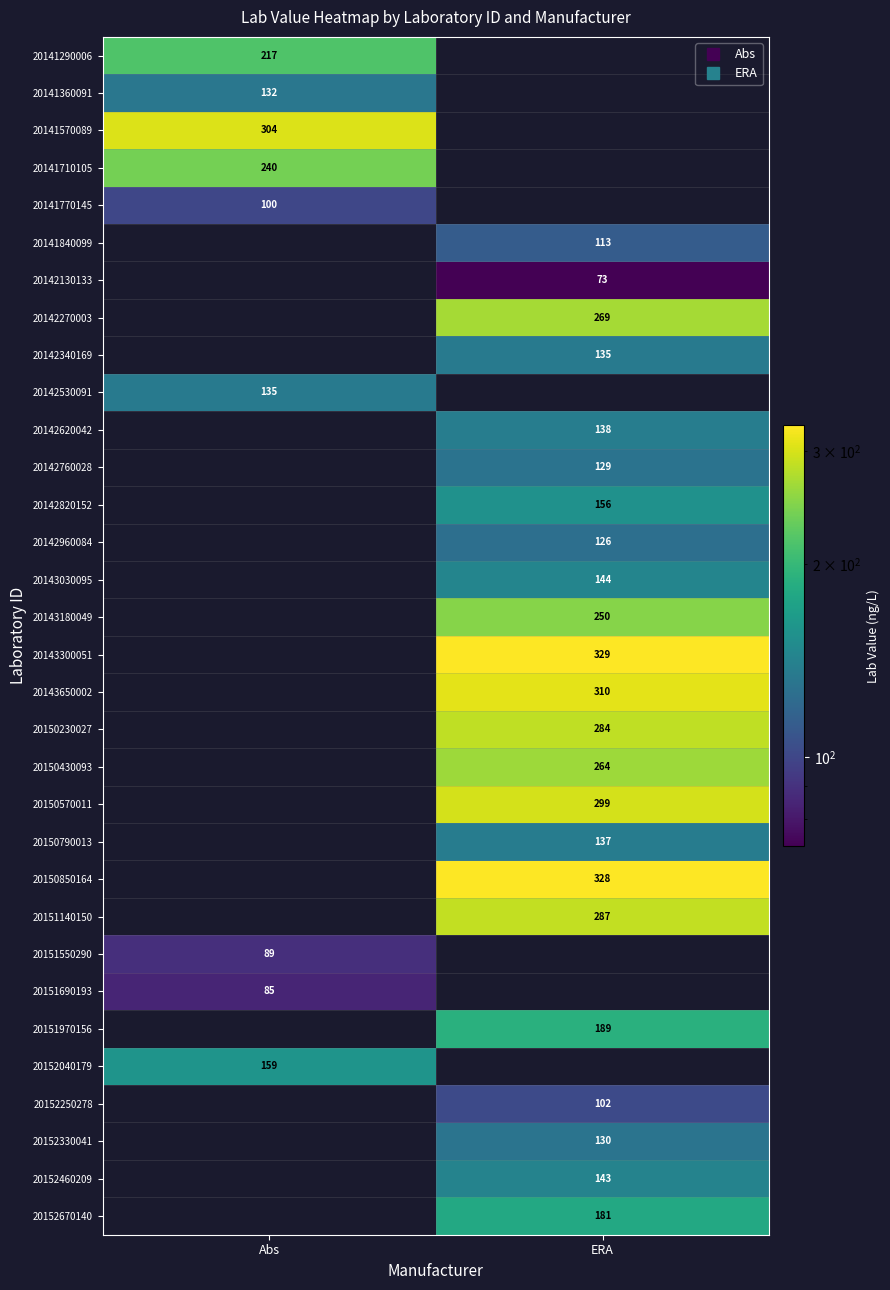

Is it true that 20150230027 equals 0.0 at Abs?

True